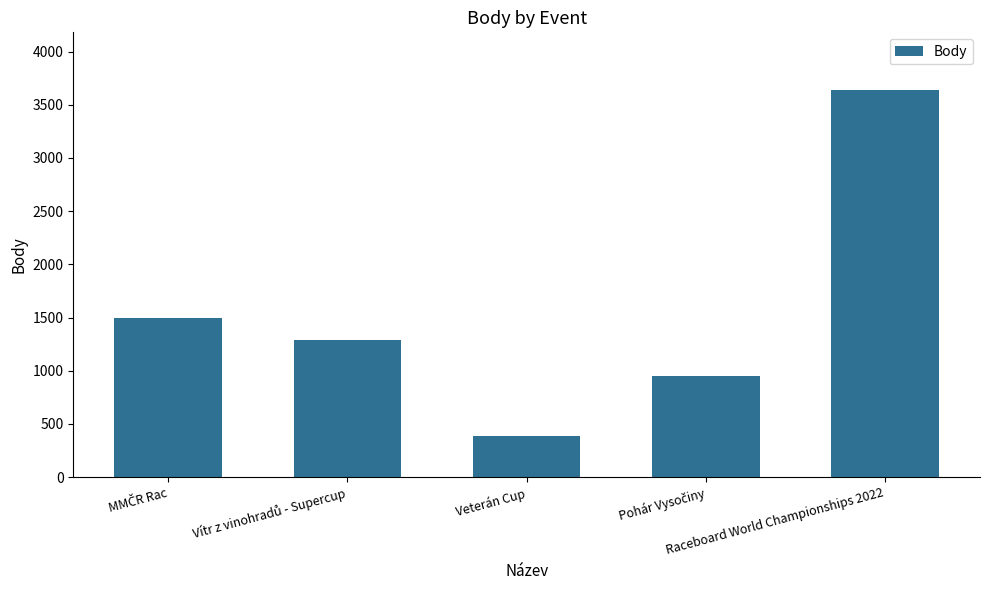

What is the value of the 4th bar from the left?

950